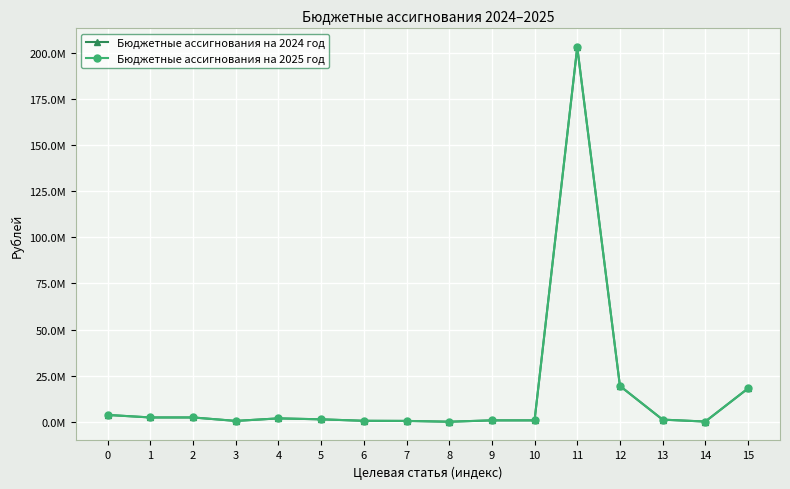

List the series in order of their peak value, lowest first.

Бюджетные ассигнования на 2024 год, Бюджетные ассигнования на 2025 год